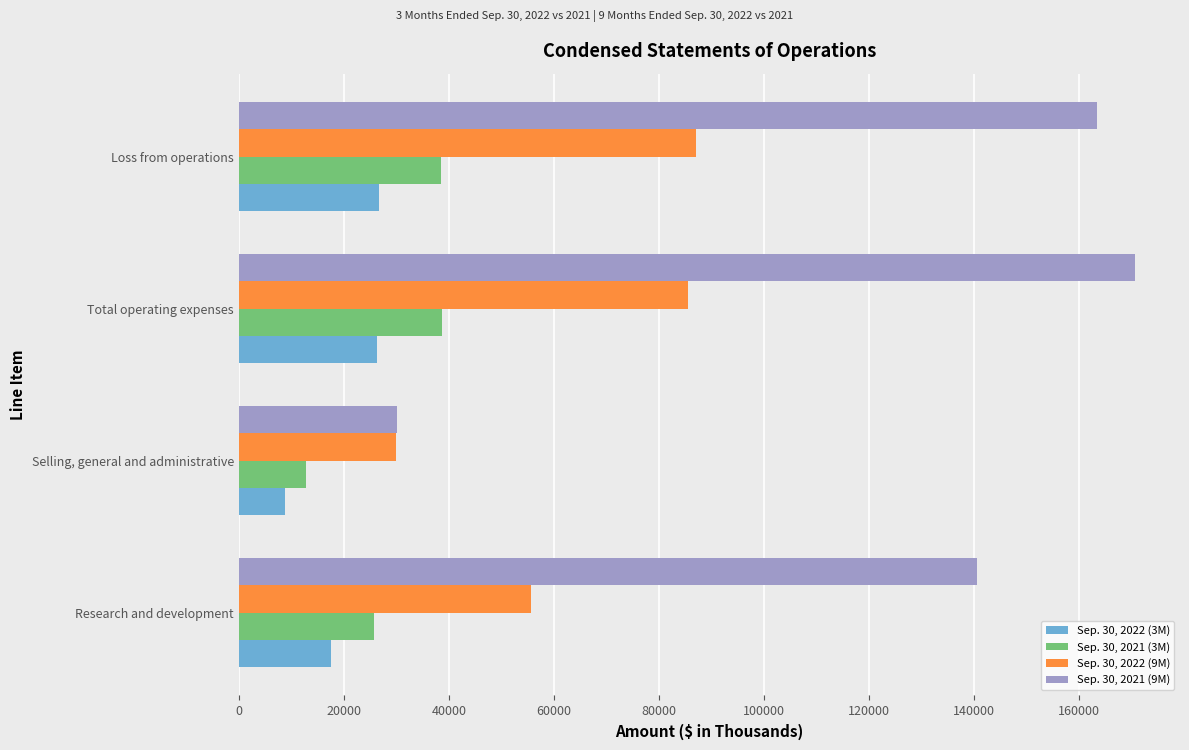

Which series has the largest total across all categories?

Sep. 30, 2021 (9M)